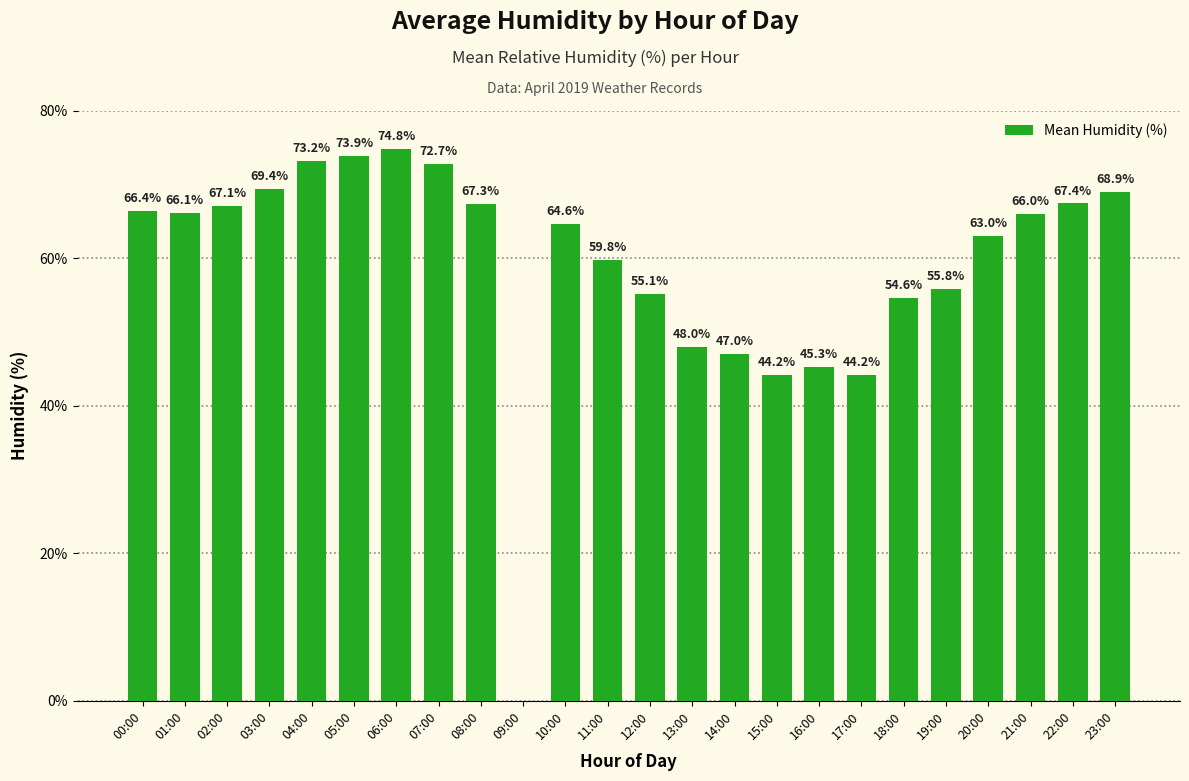

The value at 02:00 is 67.1. True or false?

True